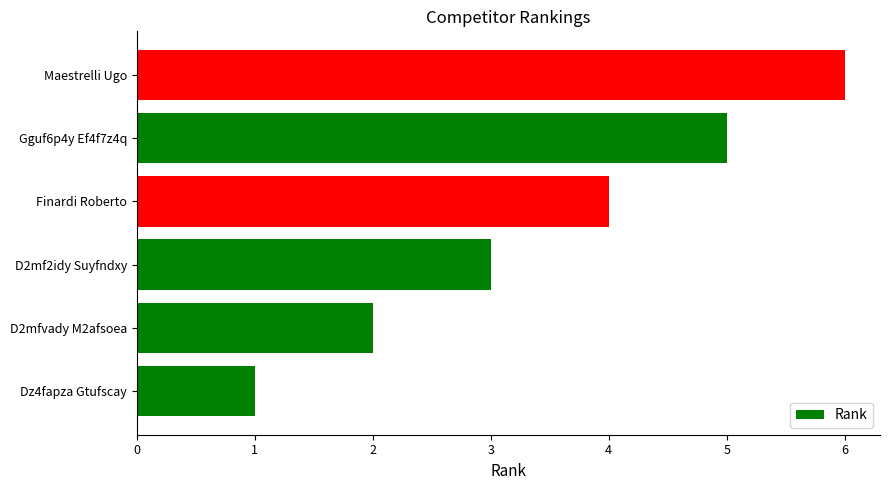

What is the difference between the second highest and minimum values?

4